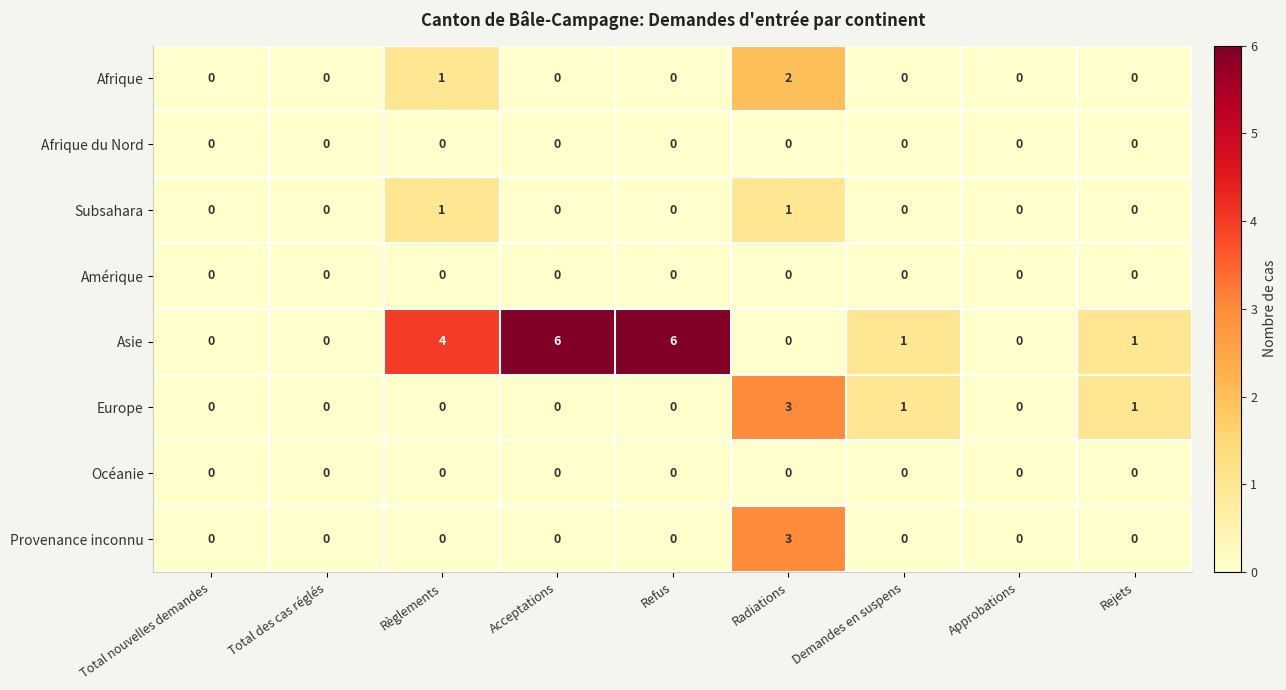

At which label does Asie first exceed 1?

Règlements